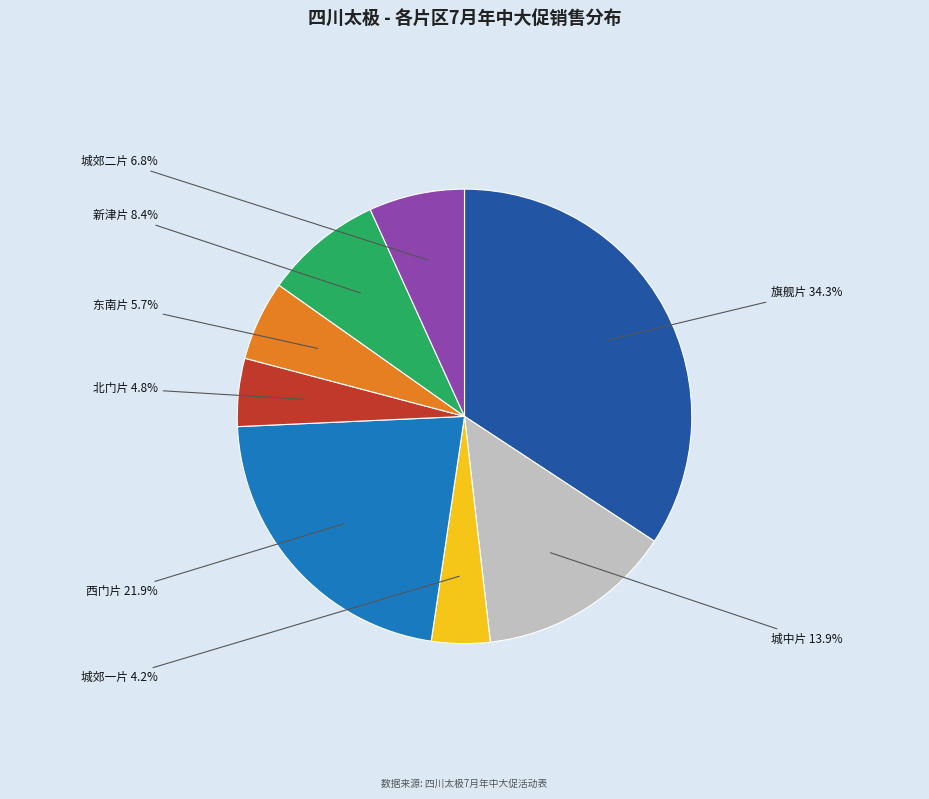

Does any single category account for the majority?

No